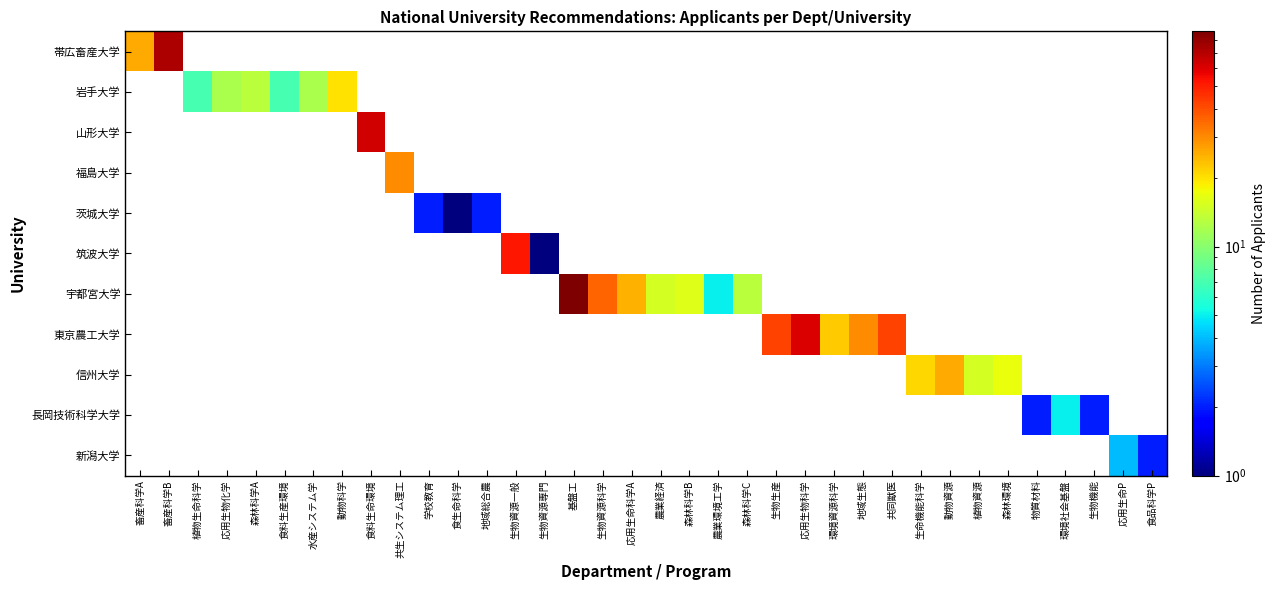

Count the number of data series in this chart.

11